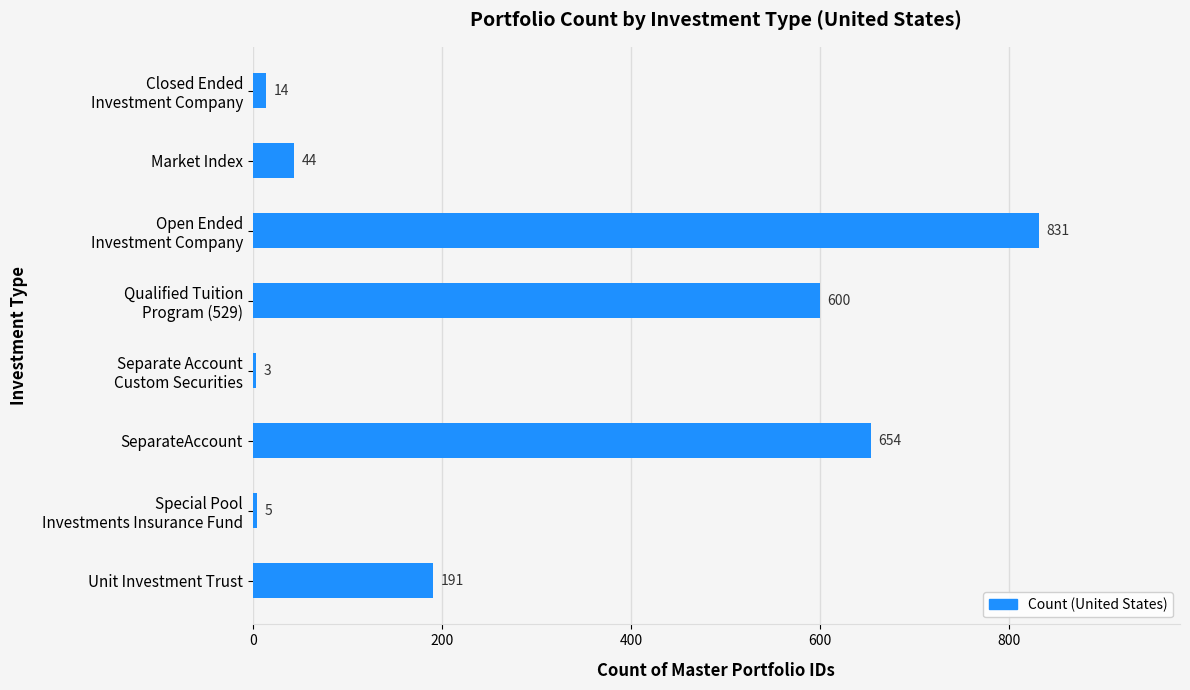

What is the sum of the values at Unit Investment Trust and Market Index?

235